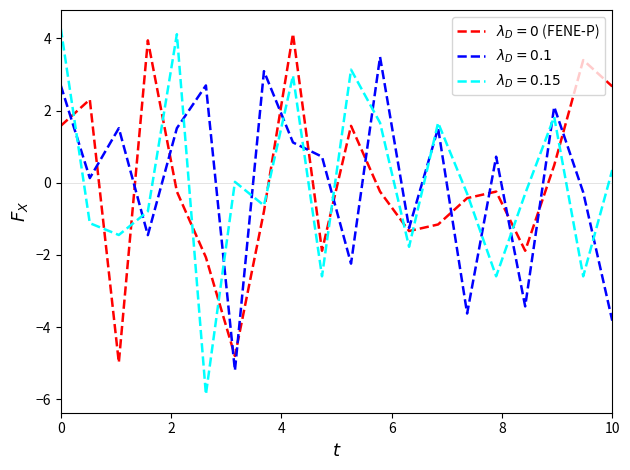

What is the maximum value shown in the chart?

4.3